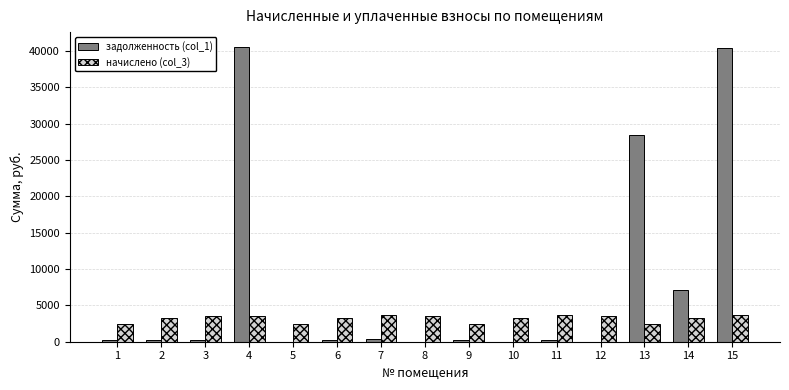

What is the maximum value shown in the chart?

40569.3